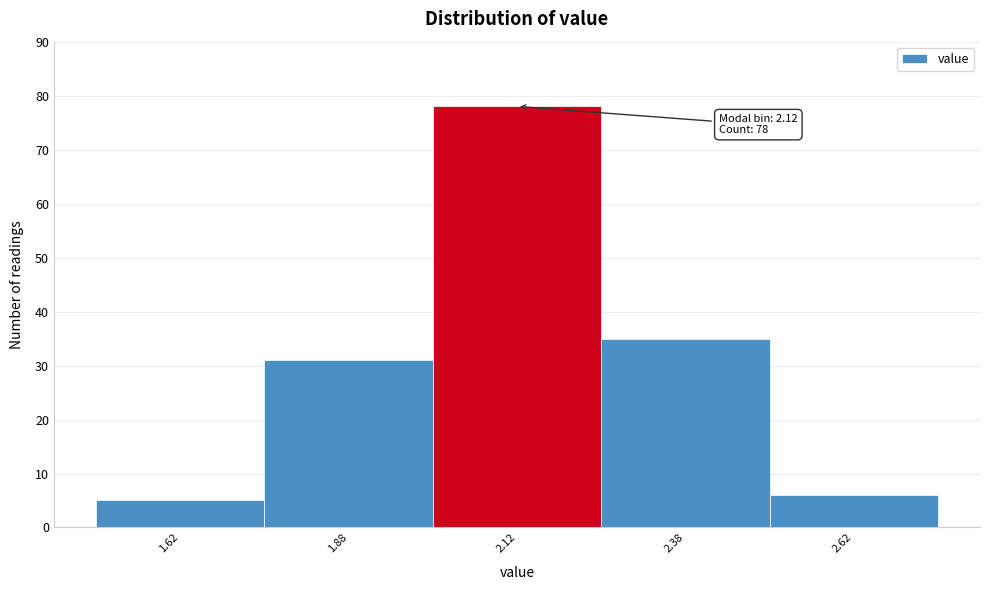

Over which range of the x-axis is the bar tallest?

2.00 to 2.25